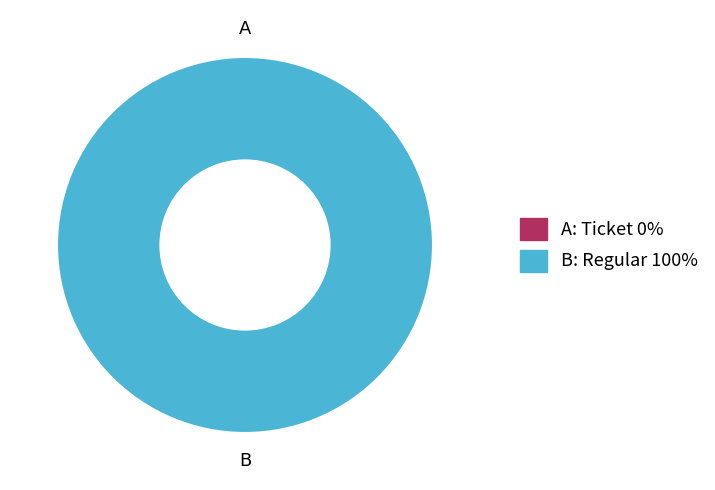

True or false: Ticket (io_index=0) accounts for 0% of the total.

True